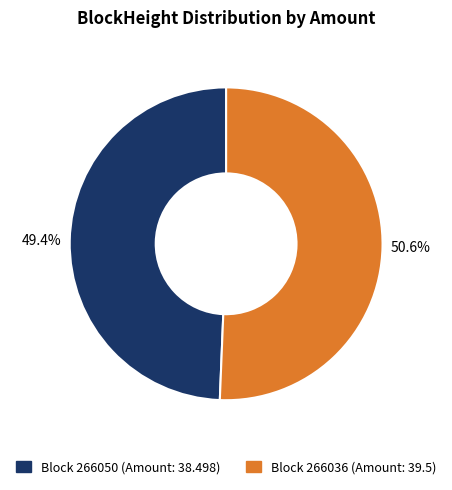

Count the number of slices in the pie.

2